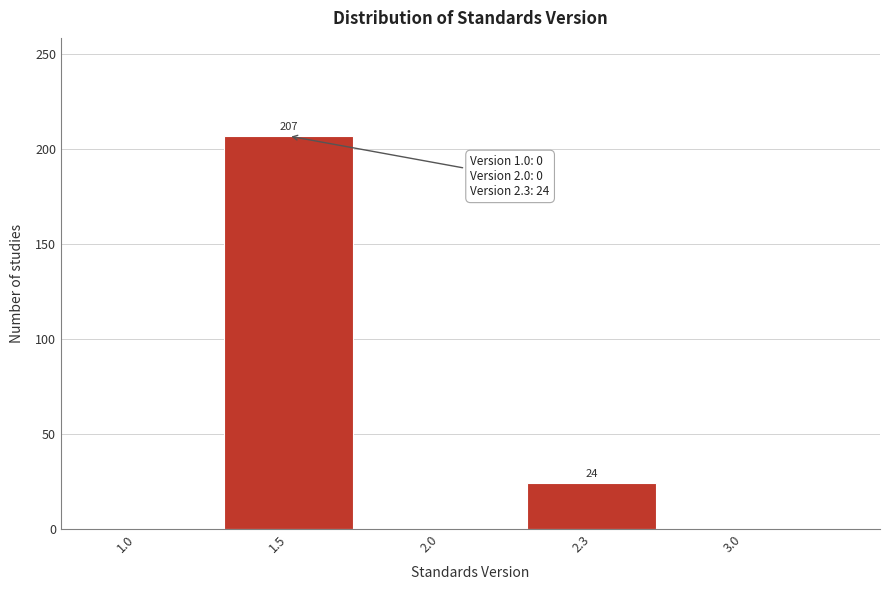

Reading left to right, extract all data points from this chart.

1.0=0	1.5=207	2.0=0	2.3=24	3.0=0